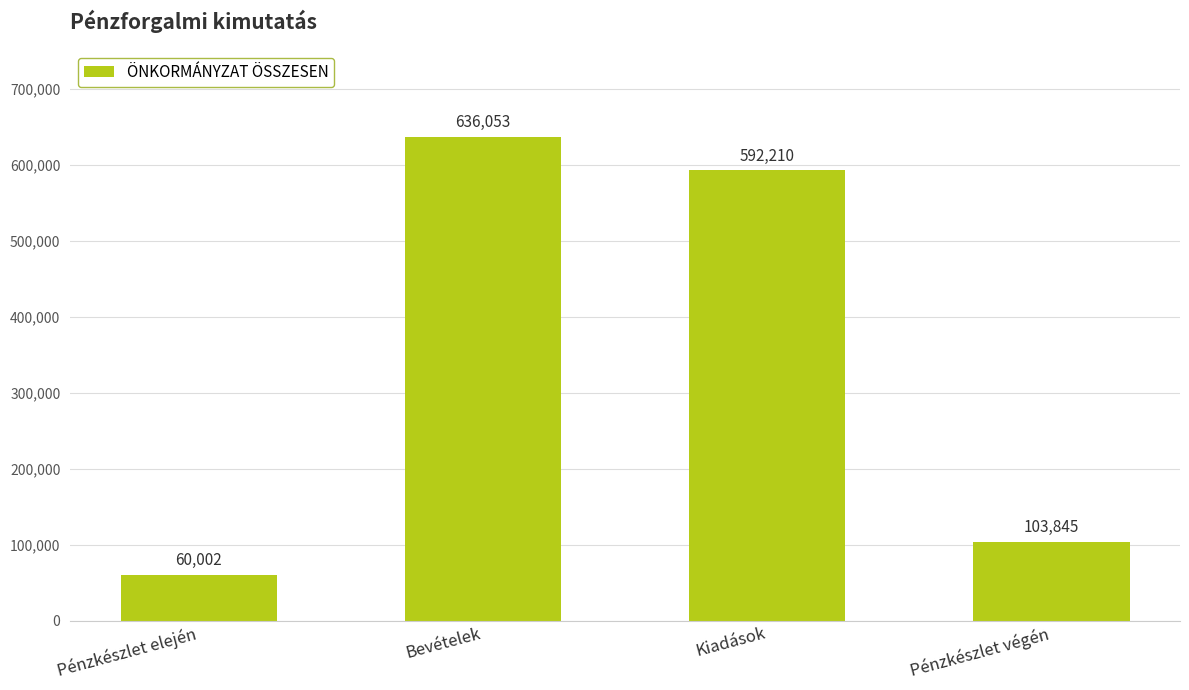

Read the value at Pénzkészlet végén, to the nearest 50.

103850